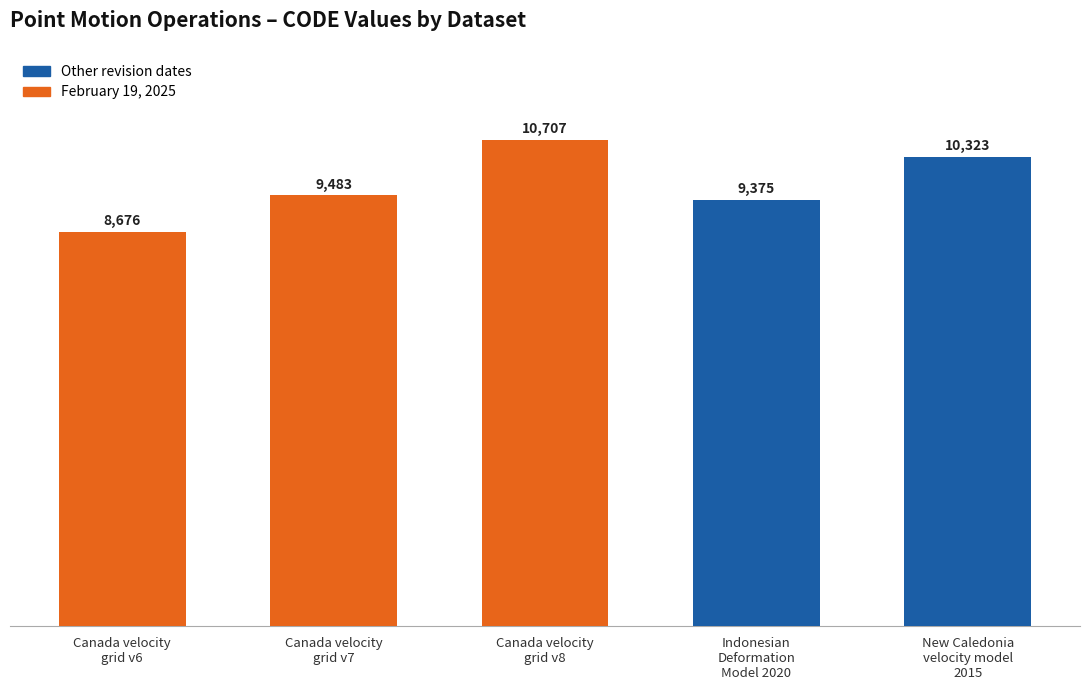

Which category has the lowest value across all series?

Canada velocity
grid v6